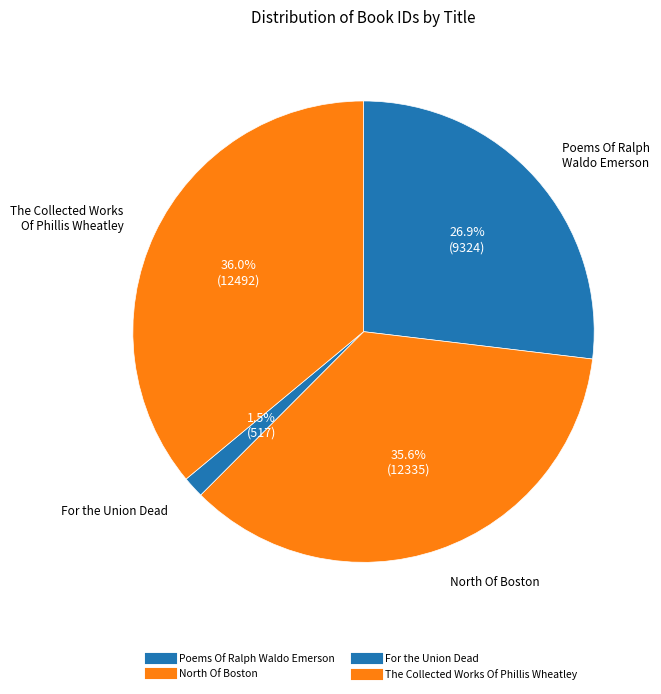

True or false: Poems Of Ralph Waldo Emerson accounts for 14% of the total.

False